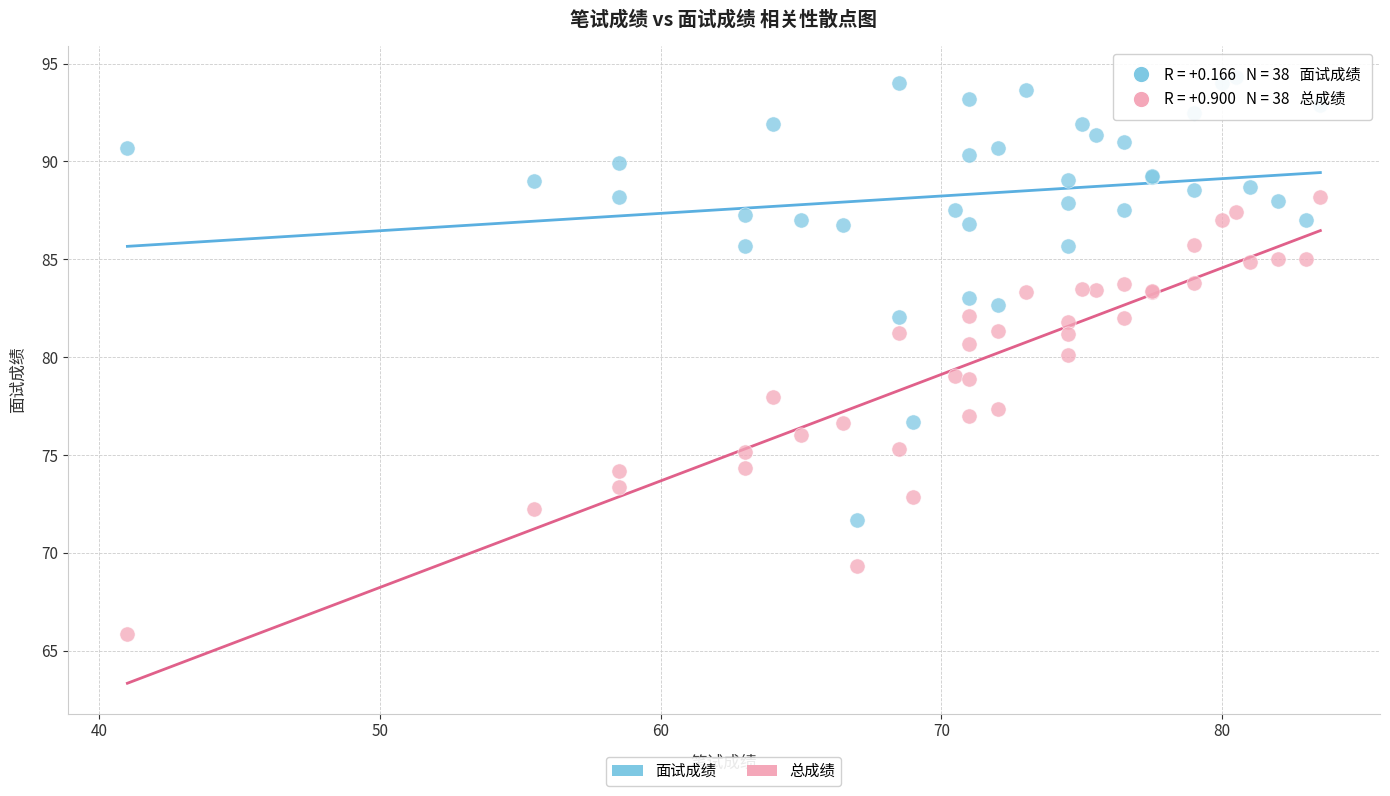

Which series reaches the minimum Y coordinate?

总成绩